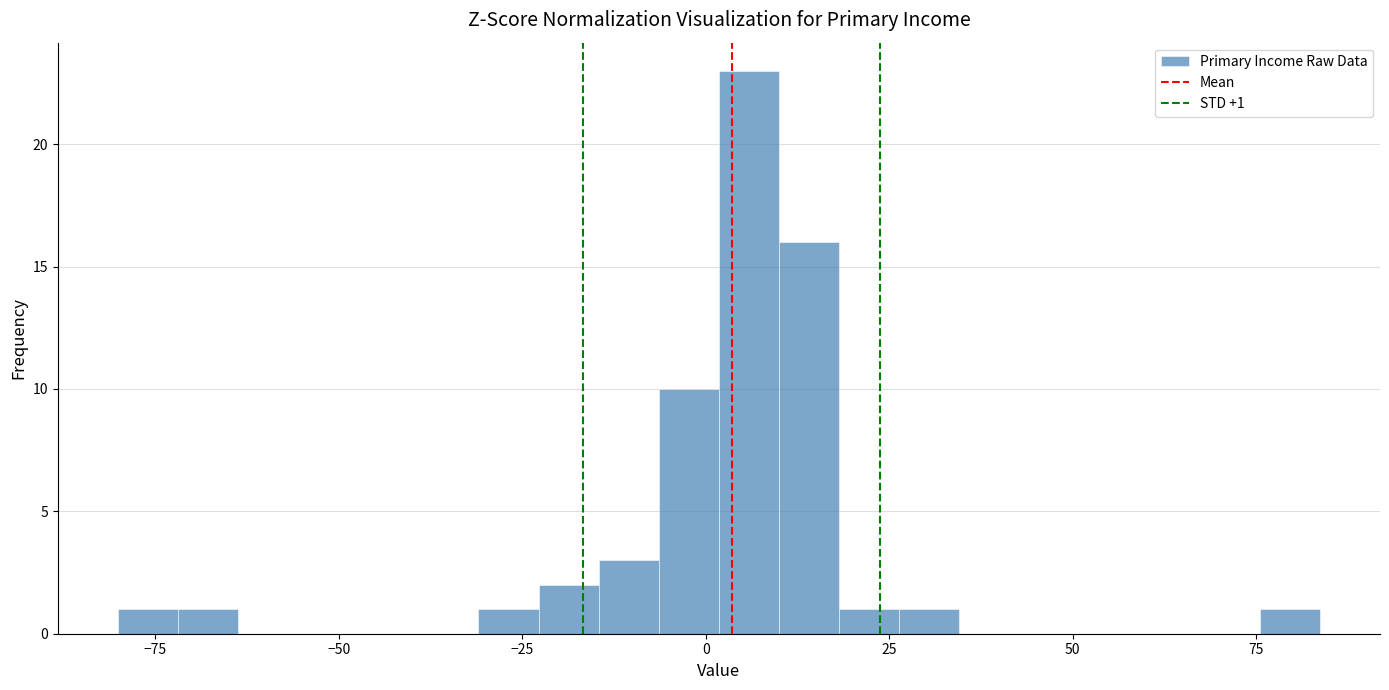

Around what value on the x-axis is the tallest bar? Give the approximate position of its centre, as read against the axis.

5